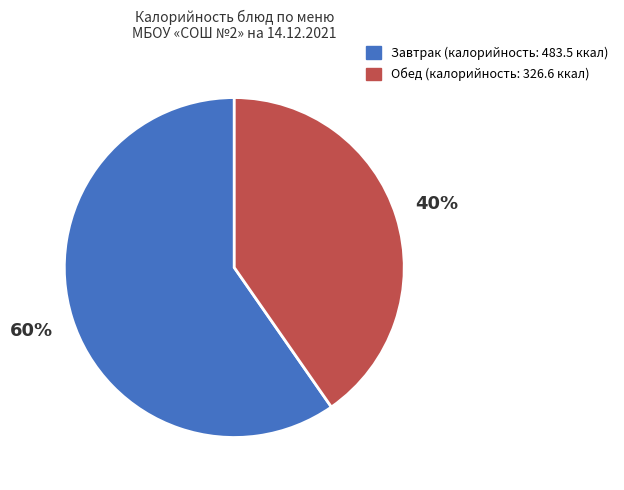

Is there a majority slice in this chart?

Yes